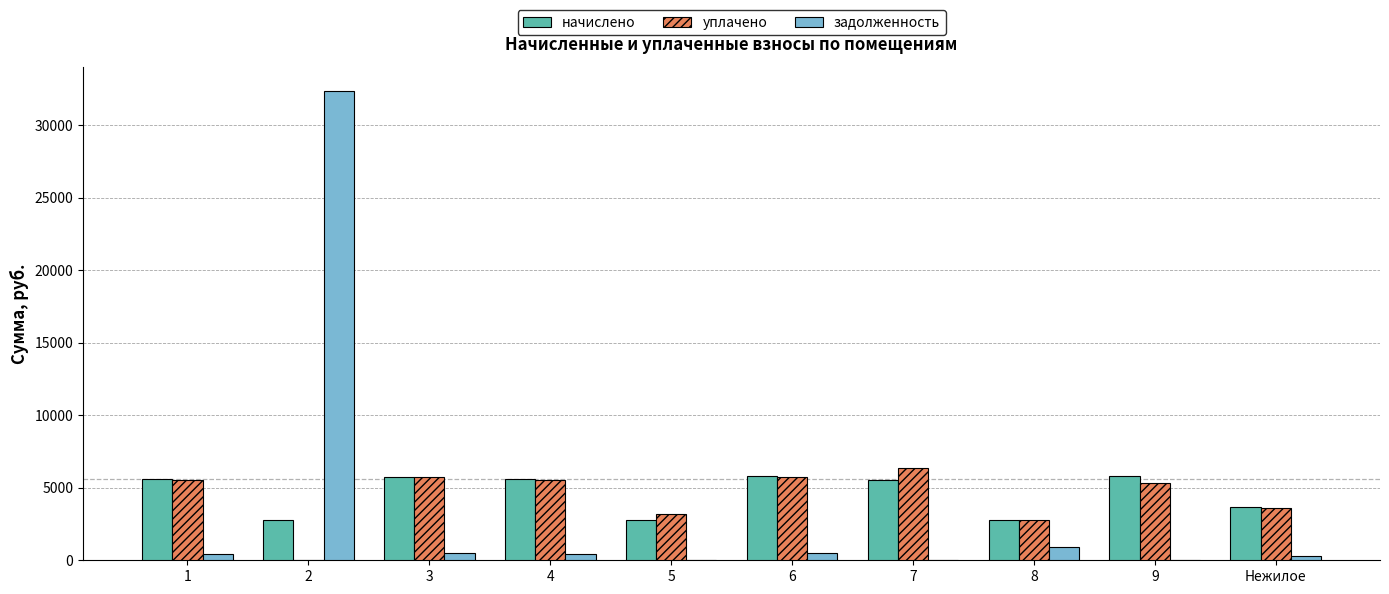

How many series are shown in this chart?

3